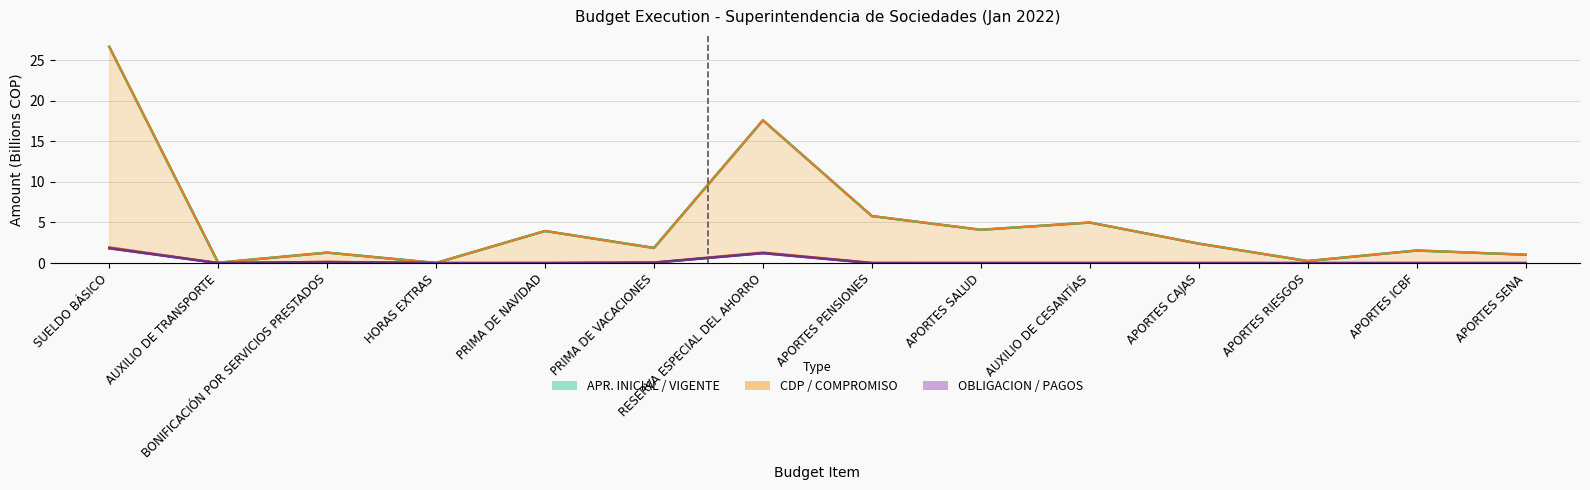

The PAGOS series shows -0.8 at APORTES SENA. True or false?

False